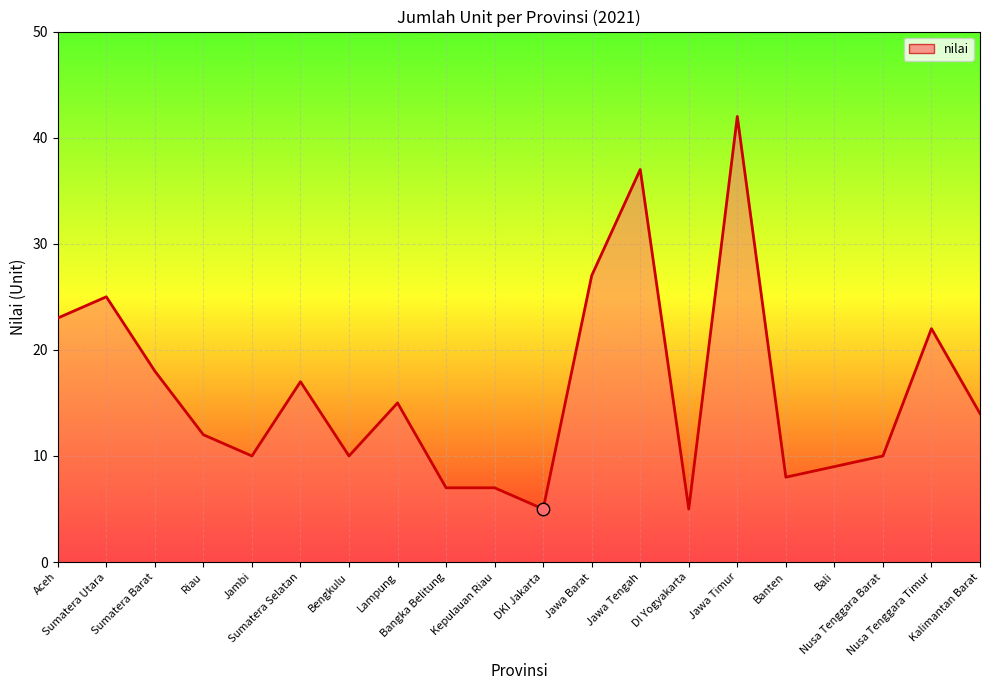

What is the change in value from Kepulauan Riau to Nusa Tenggara Barat?

+3